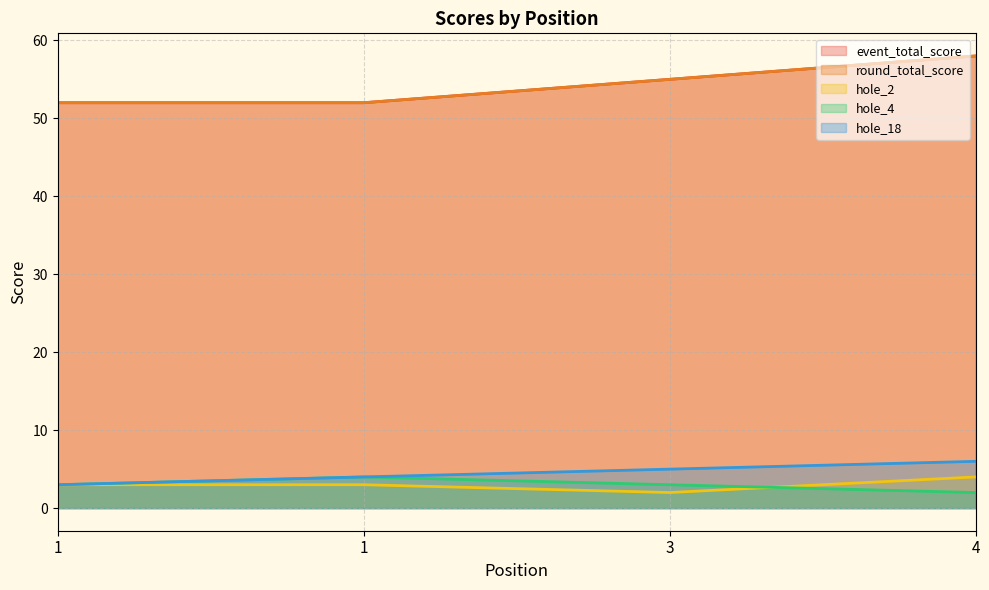

How many series are shown in this chart?

5